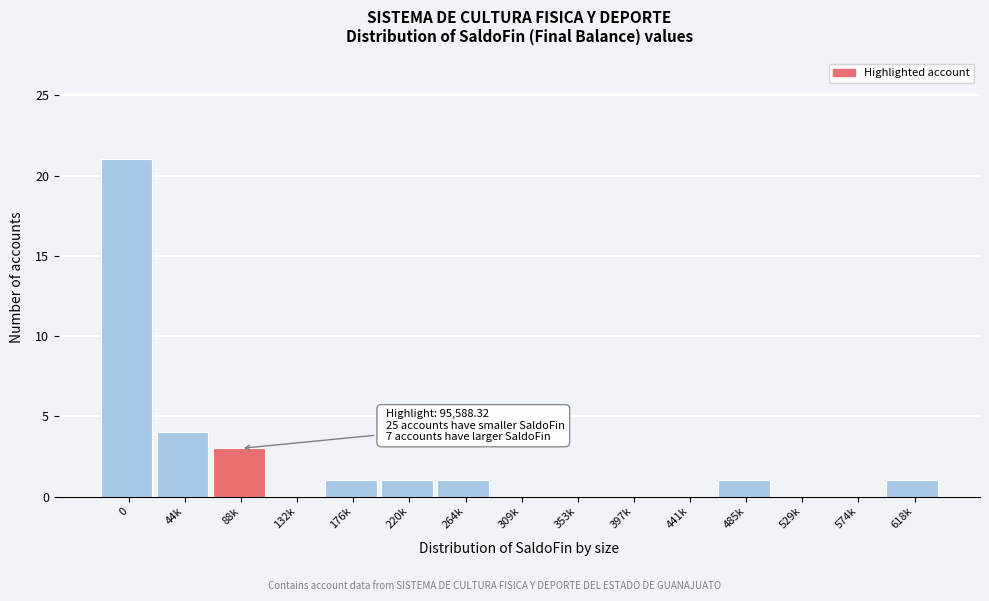

Reading left to right, extract all data points from this chart.

0=21	44k=4	88k=3	132k=0	176k=1	220k=1	264k=1	309k=0	353k=0	397k=0	441k=0	485k=1	529k=0	574k=0	618k=1